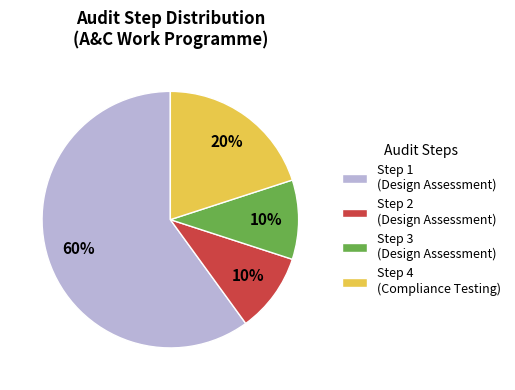

Which has a higher value, Step 1 (Design Assessment) or Step 2 (Design Assessment)?

Step 1 (Design Assessment)